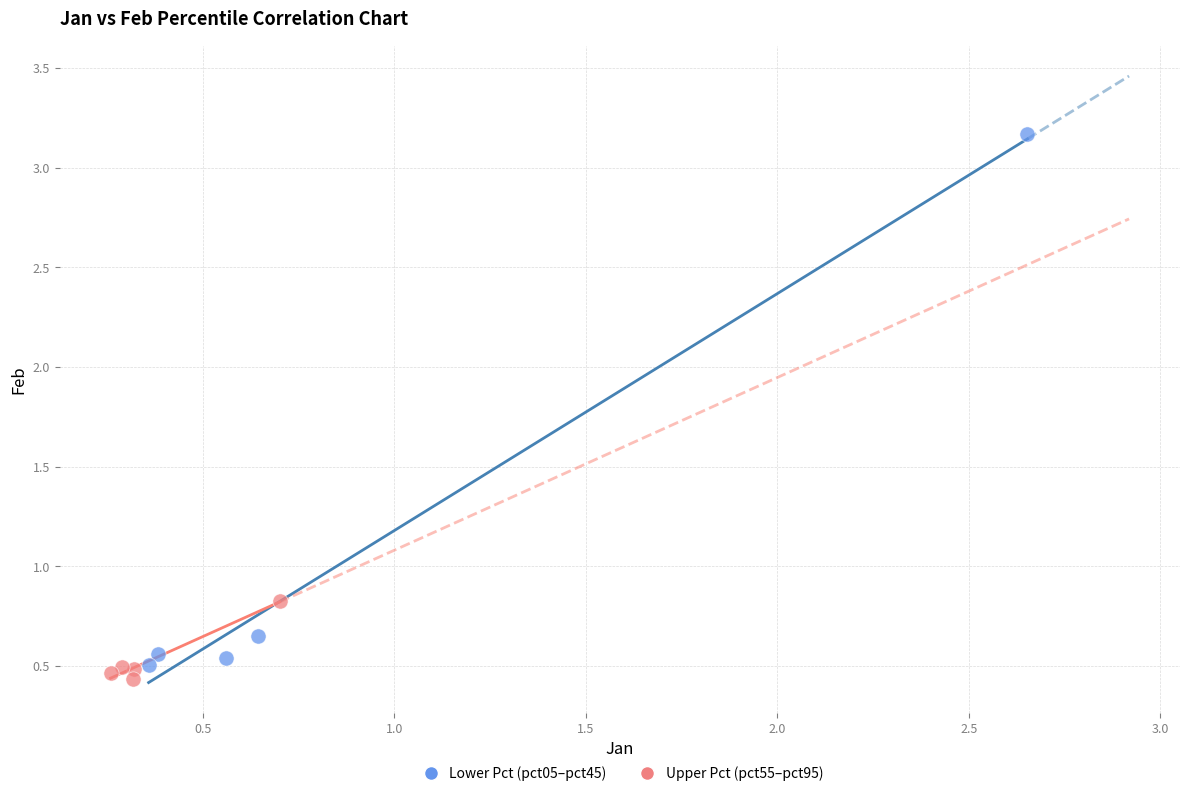

Which series reaches the maximum Y coordinate?

Lower Pct (pct05–pct45)